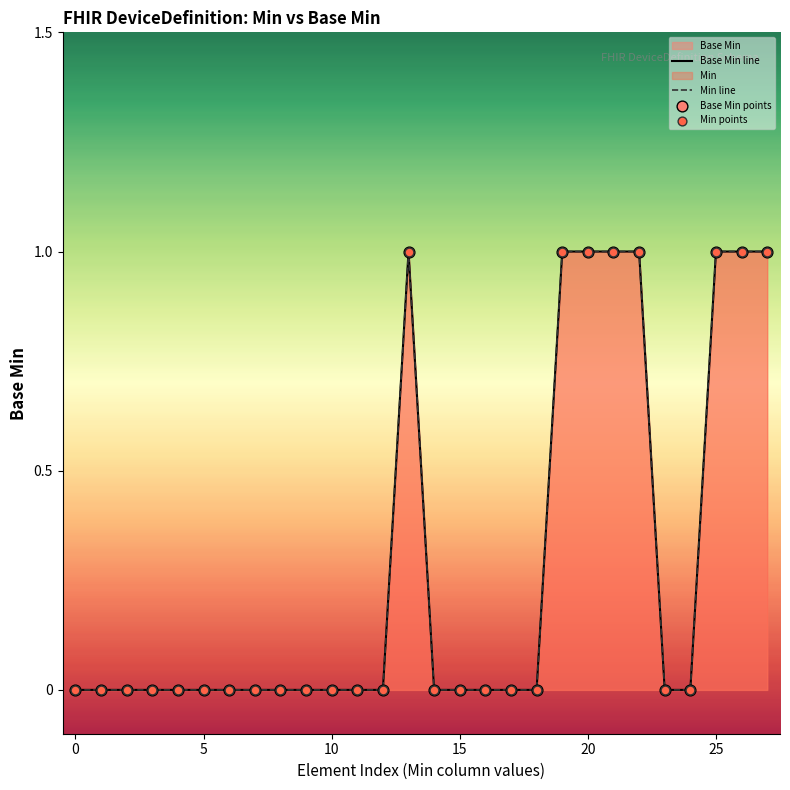

Which series reaches the minimum Y coordinate?

Base Min line